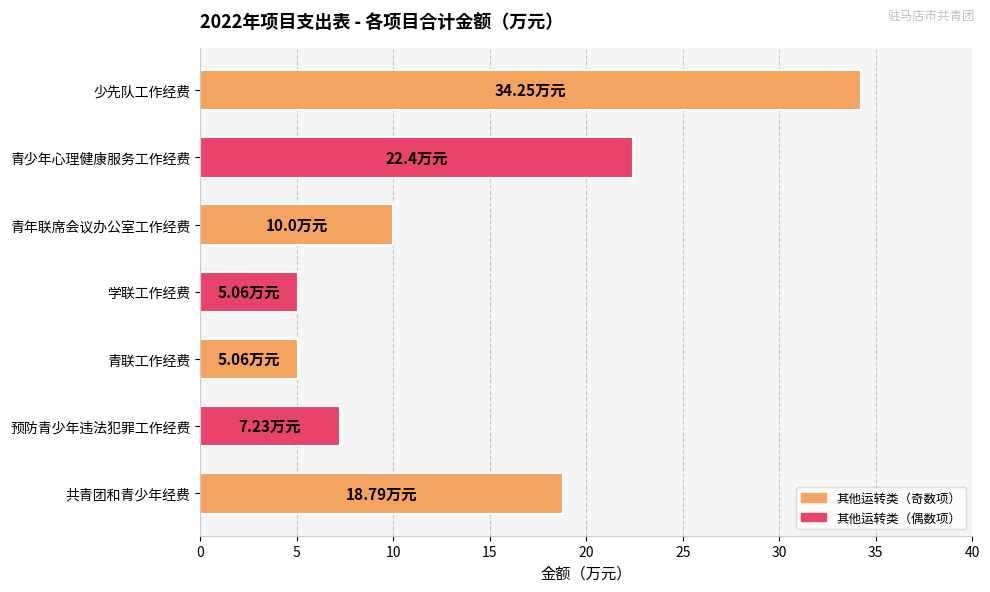

The value at 学联工作经费 is 5.1. True or false?

True